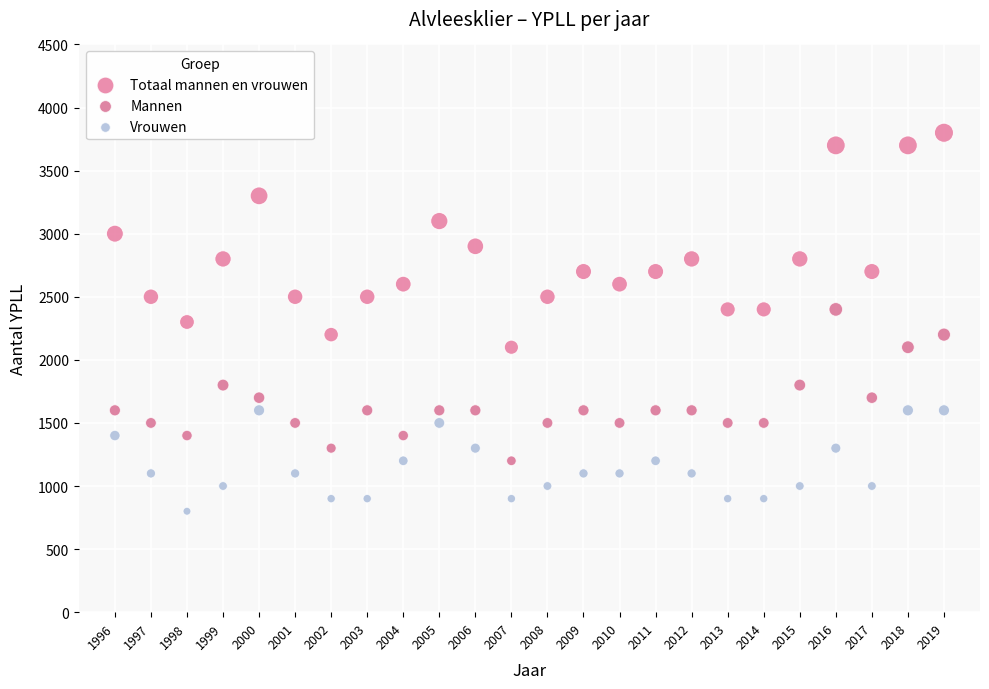

Which series contains the highest Y value?

Totaal mannen en vrouwen